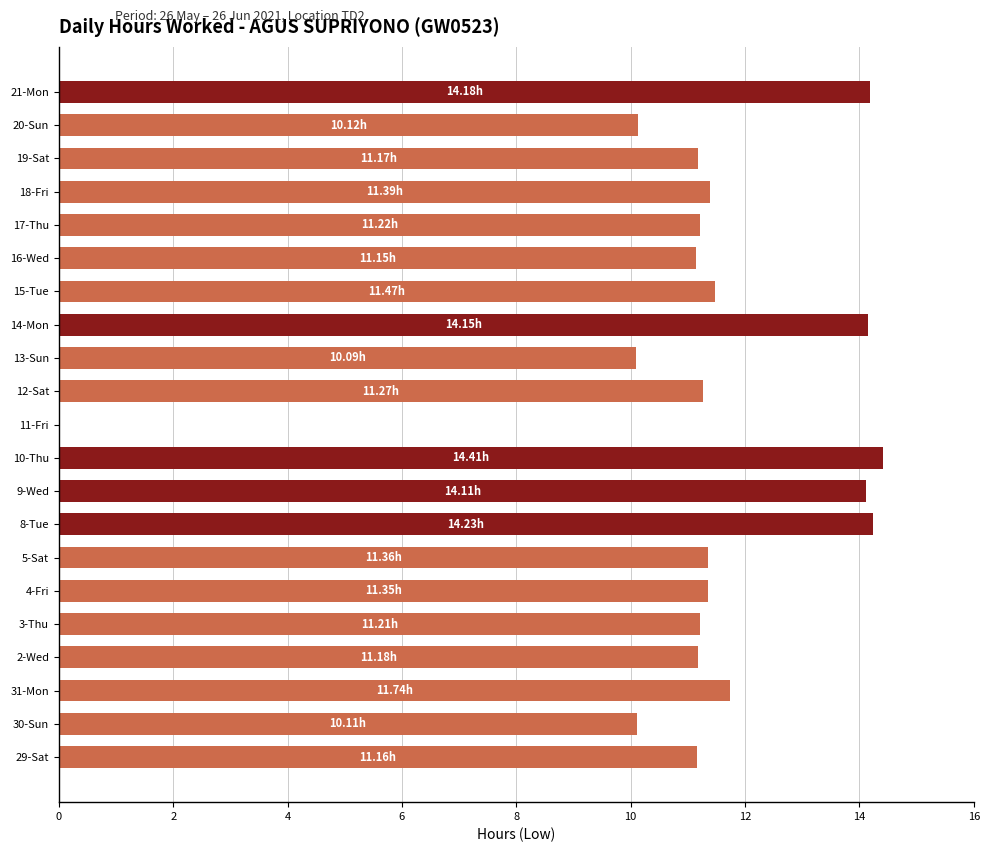

How many distinct data groups are displayed?

1